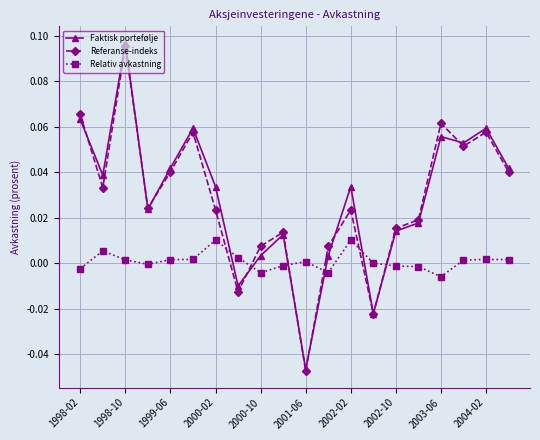

Which series has the largest range (max minus min)?

Faktisk portefølje